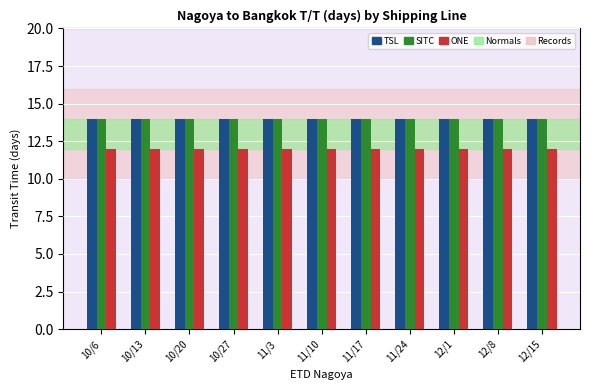

The ONE series shows 21 at 10/13. True or false?

False